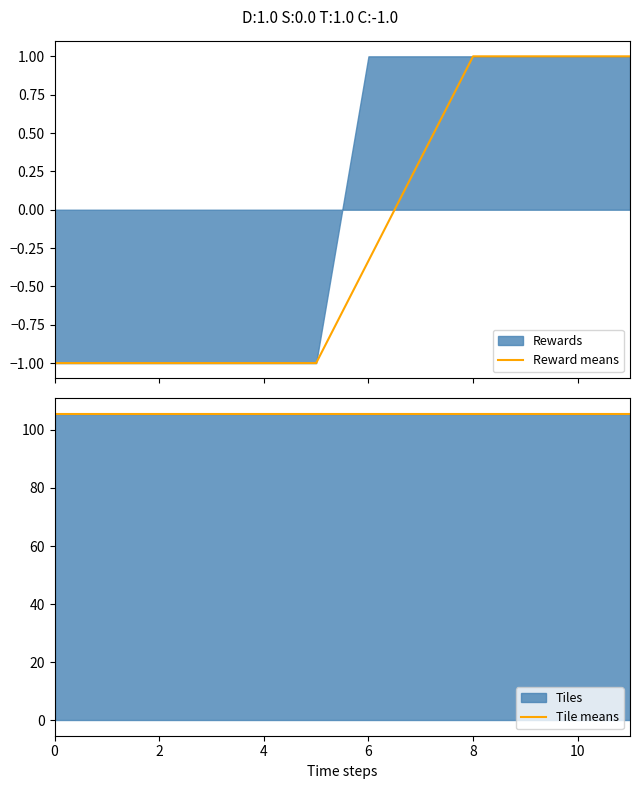

How many lines are shown in the chart?

2